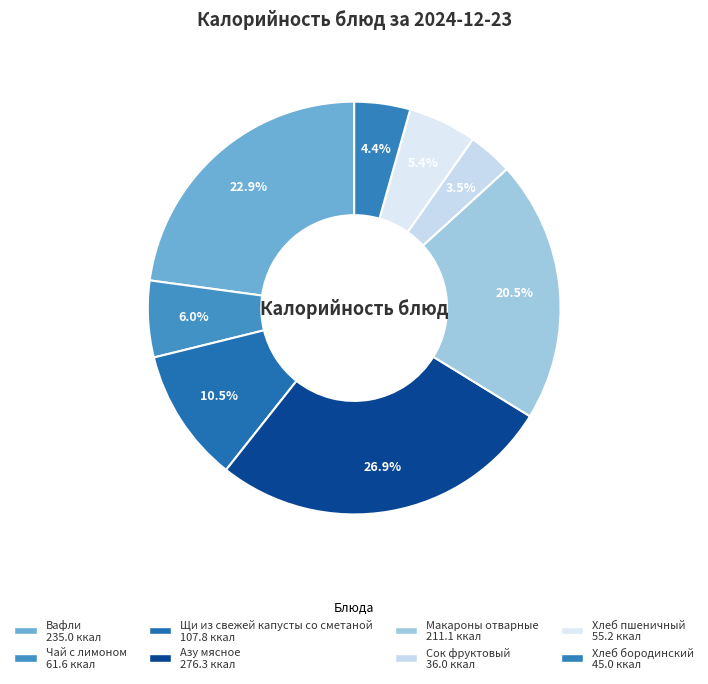

How many slices are in this pie chart?

8